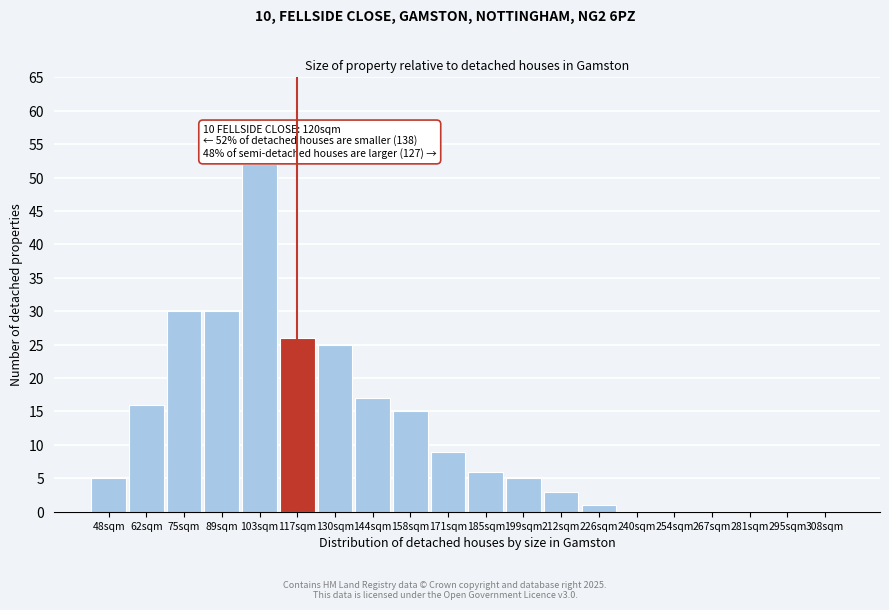

Reading left to right, extract all data points from this chart.

48sqm=5	62sqm=16	75sqm=30	89sqm=30	103sqm=52	117sqm=26	130sqm=25	144sqm=17	158sqm=15	171sqm=9	185sqm=6	199sqm=5	212sqm=3	226sqm=1	240sqm=0	254sqm=0	267sqm=0	281sqm=0	295sqm=0	308sqm=0